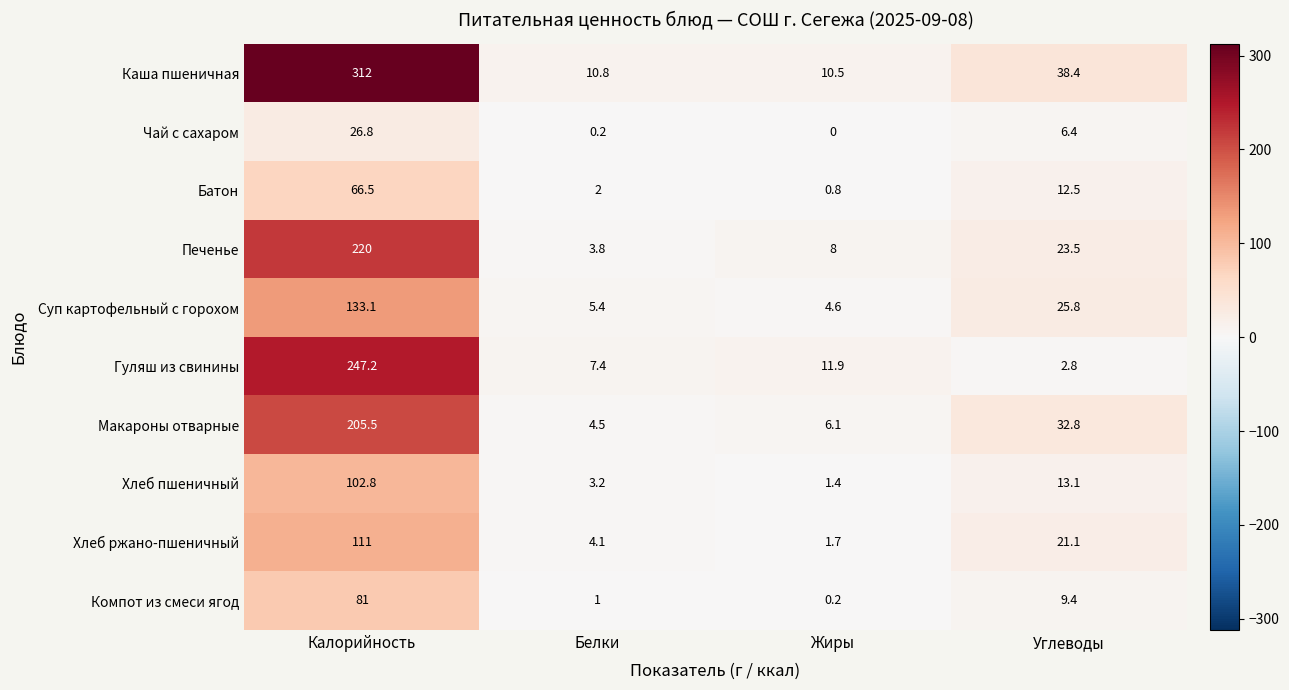

True or false: Хлеб пшеничный has a value of 3.2 at Белки.

True